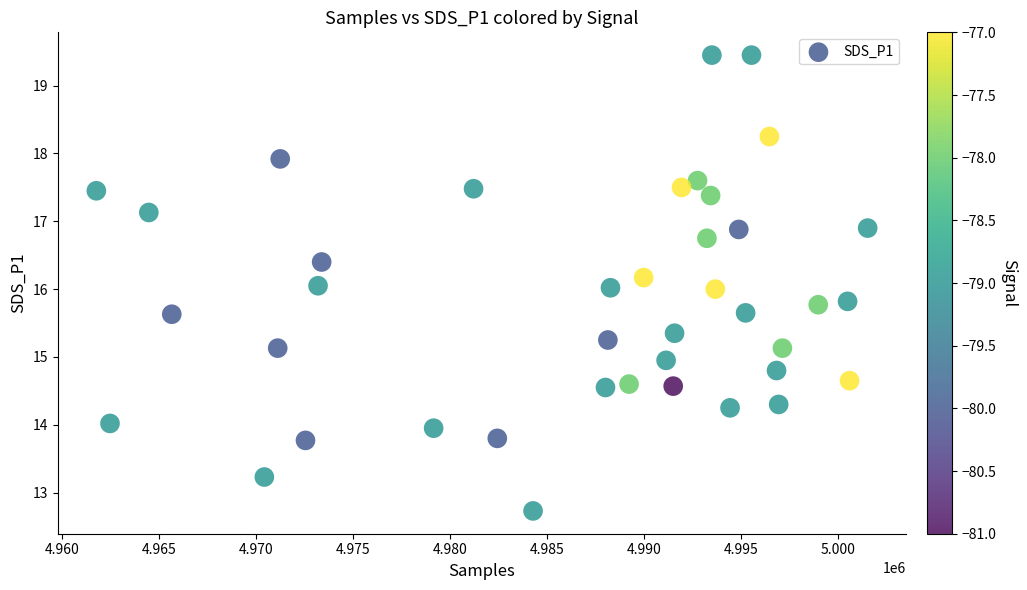

What is the range of Y values (max minus min)?

6.7